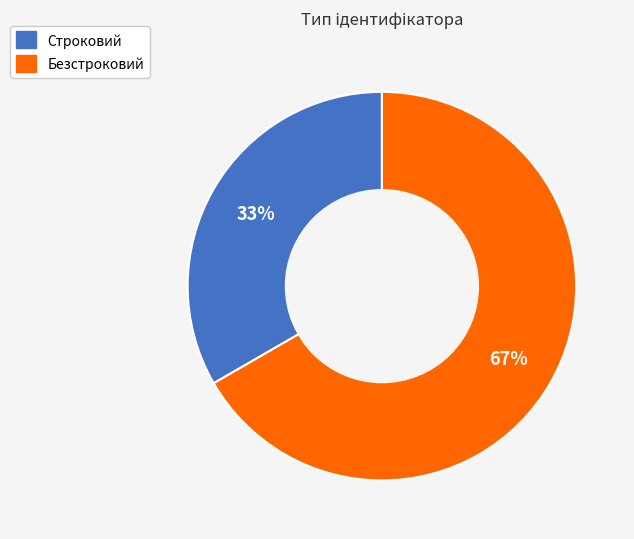

To the nearest percent, what is the combined percentage of Строковий and Безстроковий?

100%